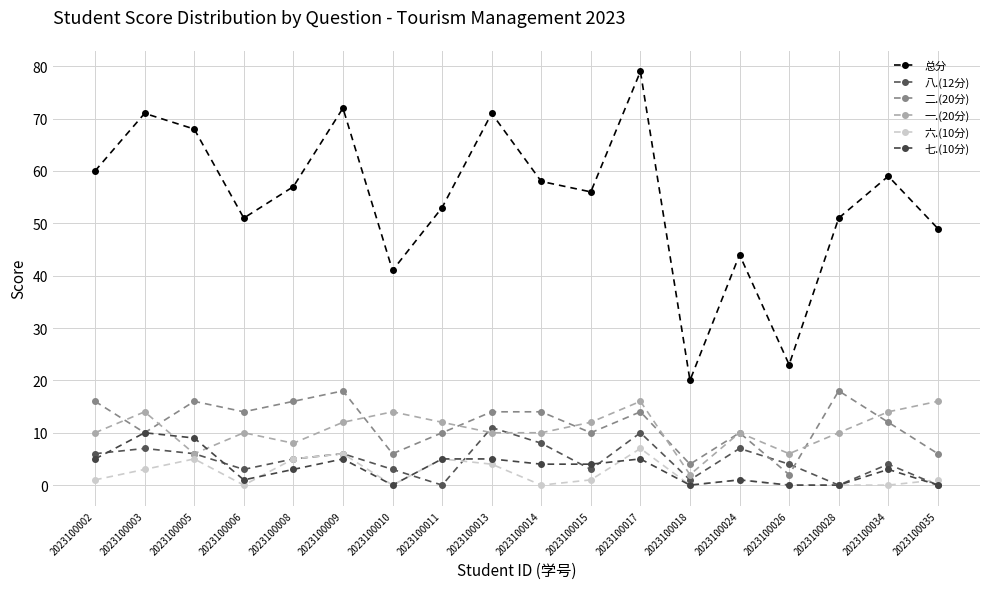

Between which two adjacent categories do 二.(20分) and 一.(20分) first intersect?

2023100002 and 2023100003